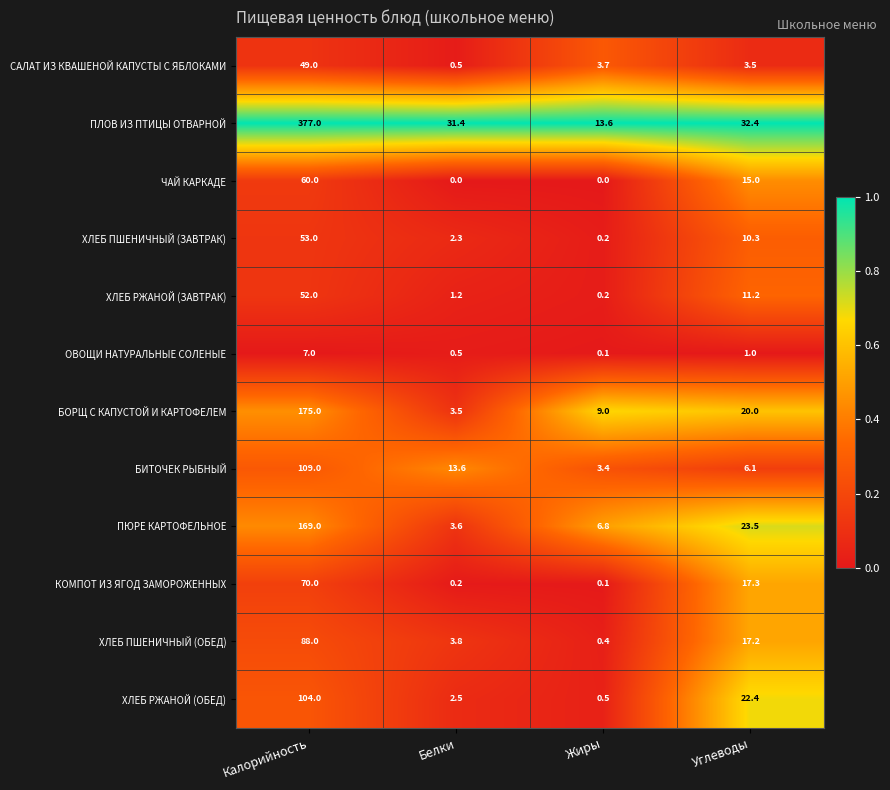

What is the spread (max minus min) of values at Углеводы?

31.4